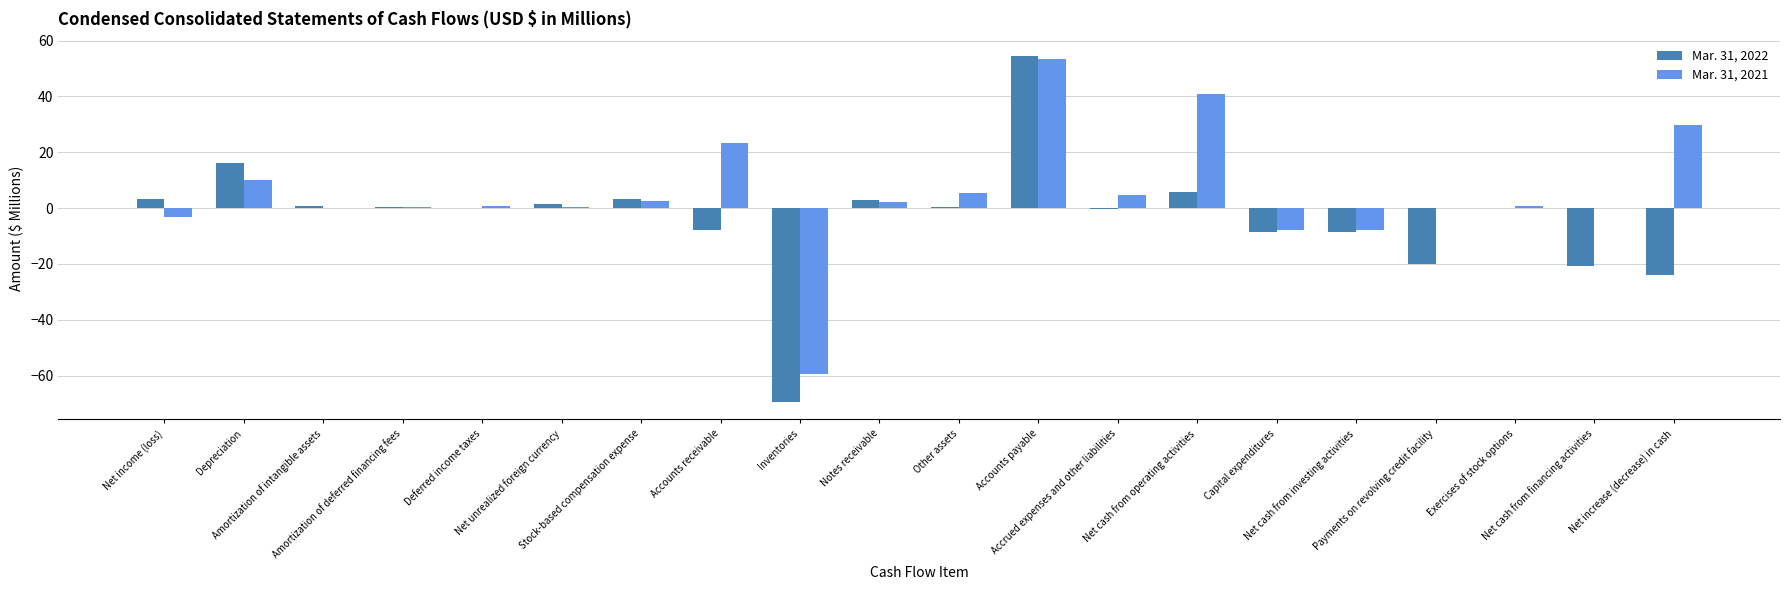

True or false: Mar. 31, 2021 has a value of 0.3 at Net unrealized foreign currency.

True